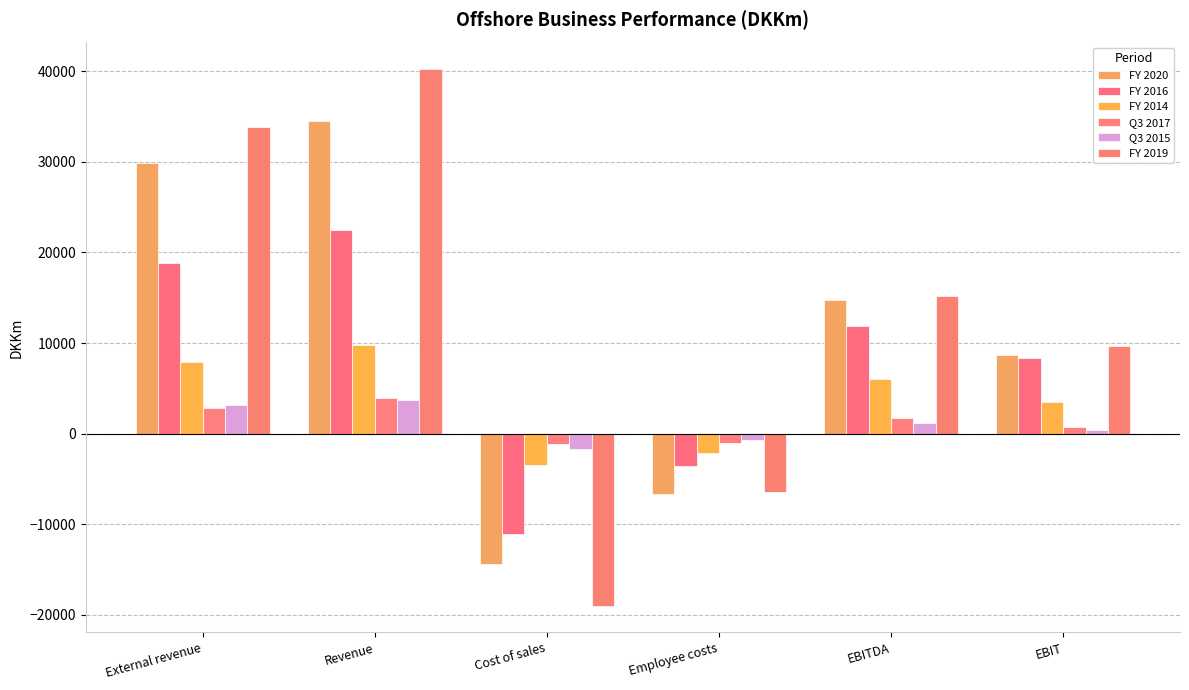

What are all the series names shown in the legend?

FY 2020, FY 2016, FY 2014, Q3 2017, Q3 2015, FY 2019